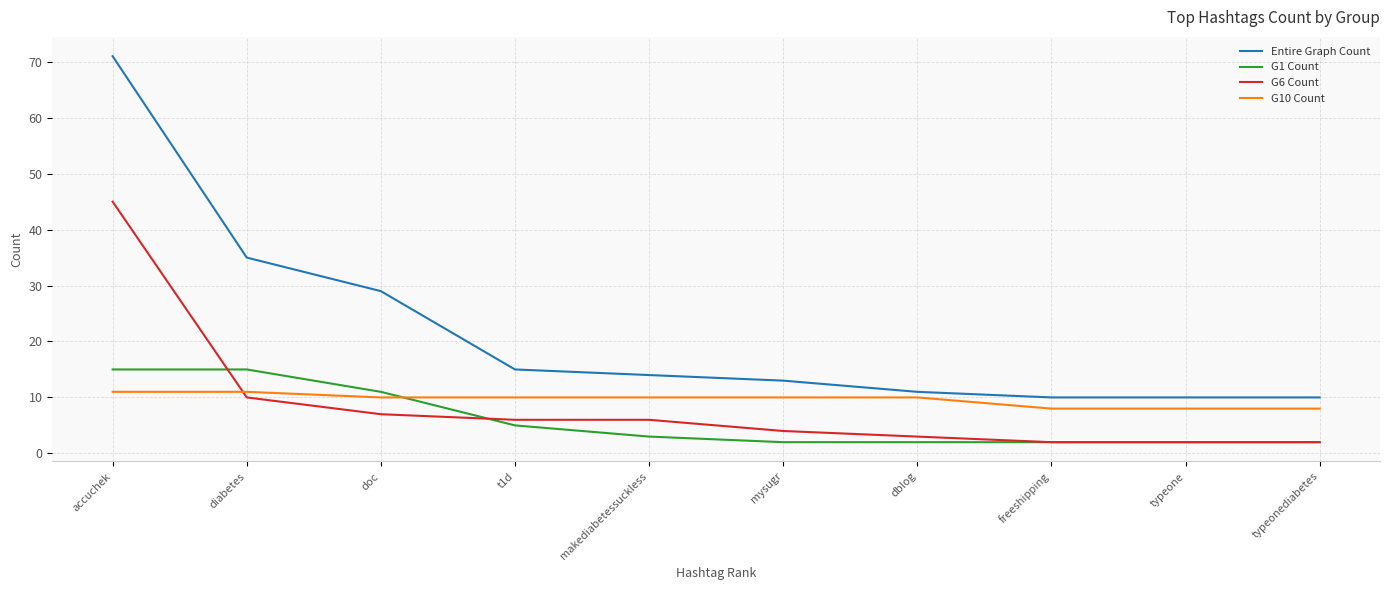

True or false: Entire Graph Count has more than 1 interior local peaks.

False